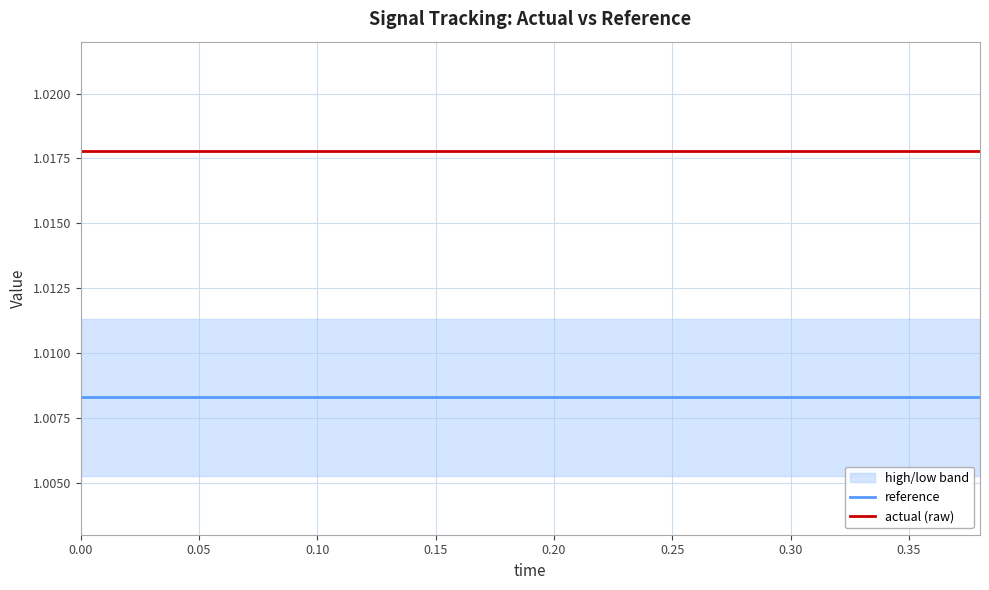

The actual (raw) series shows 1.0 at 0.00. True or false?

True